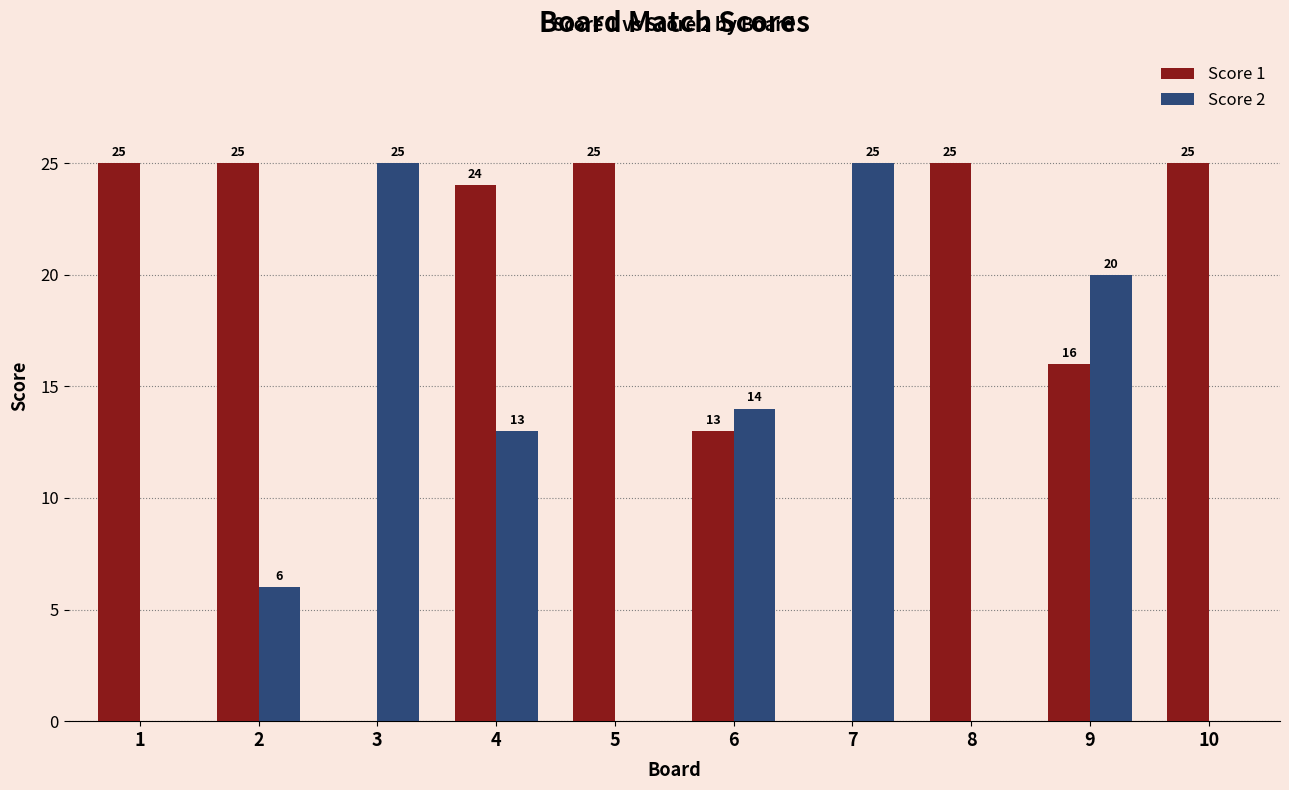

The Score 2 series shows 0 at 5. True or false?

True